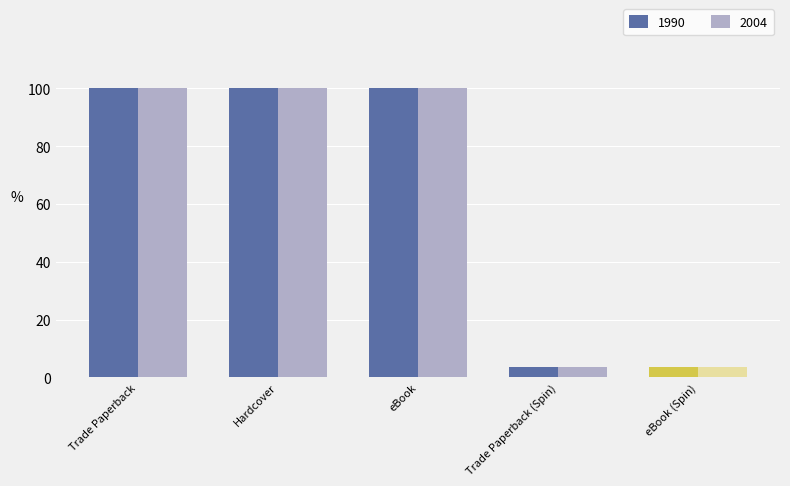

How many bars are there in each group?

2